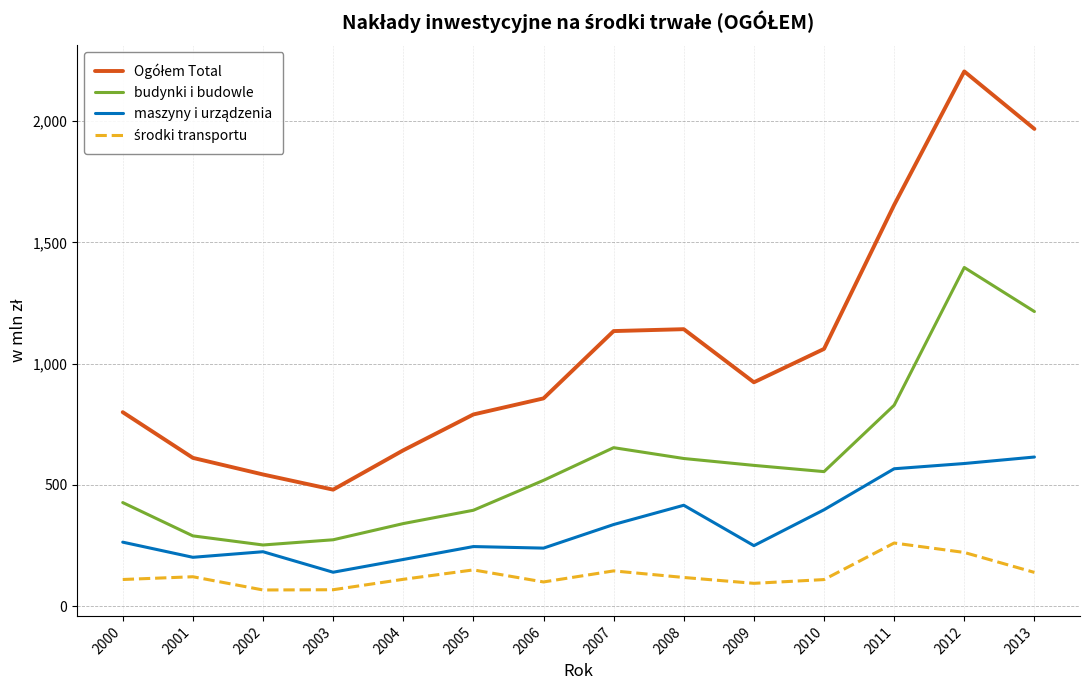

At which category does the chart reach its peak across all series?

2012